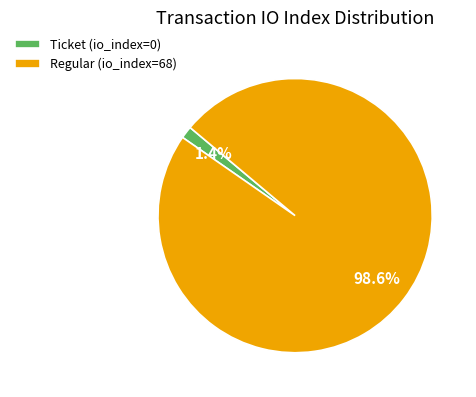

Rank the categories by value from lowest to highest.

Ticket (io_index=0), Regular (io_index=68)